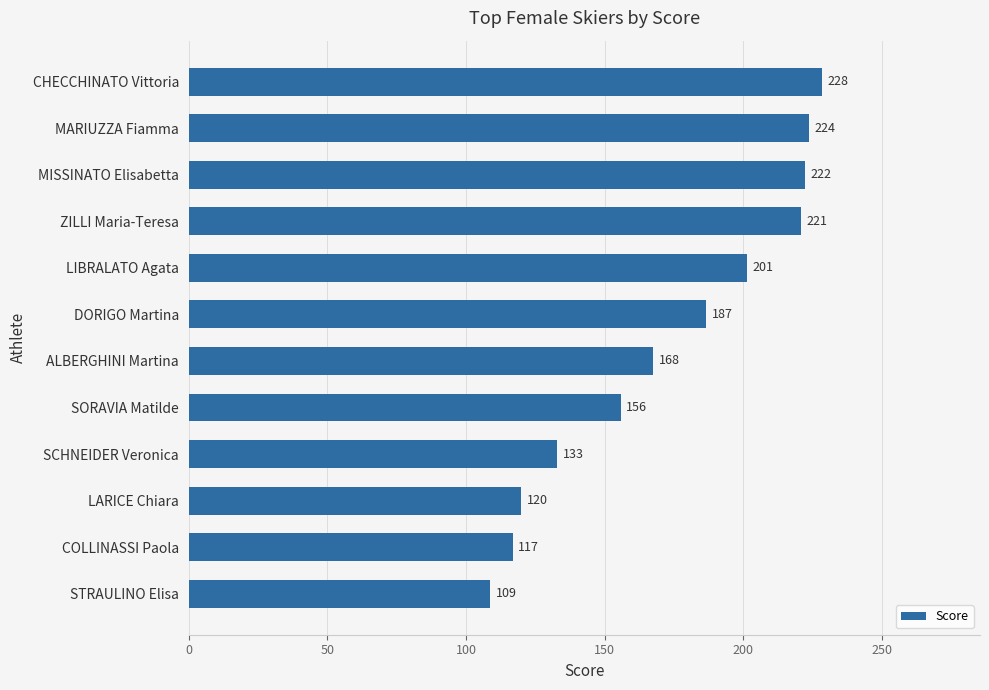

Count the number of values greater than 186.

6